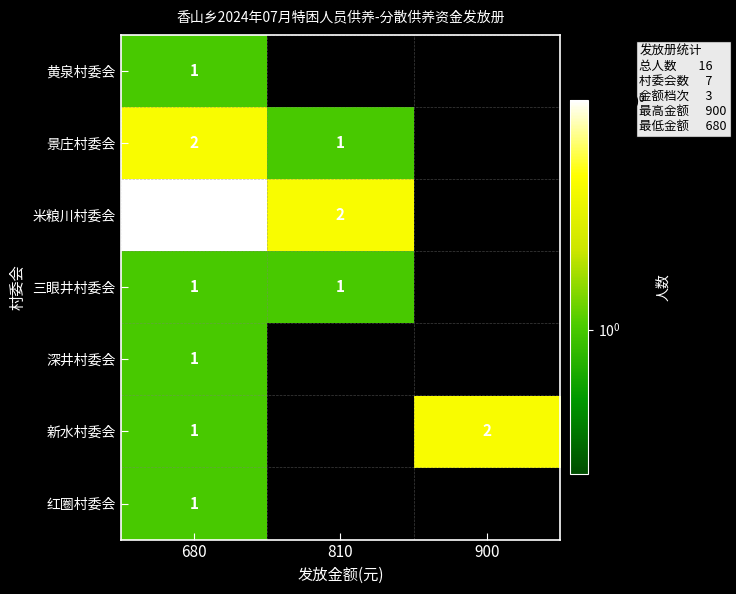

What is the sum of the 新水村委会 values at 900 and 680?

3